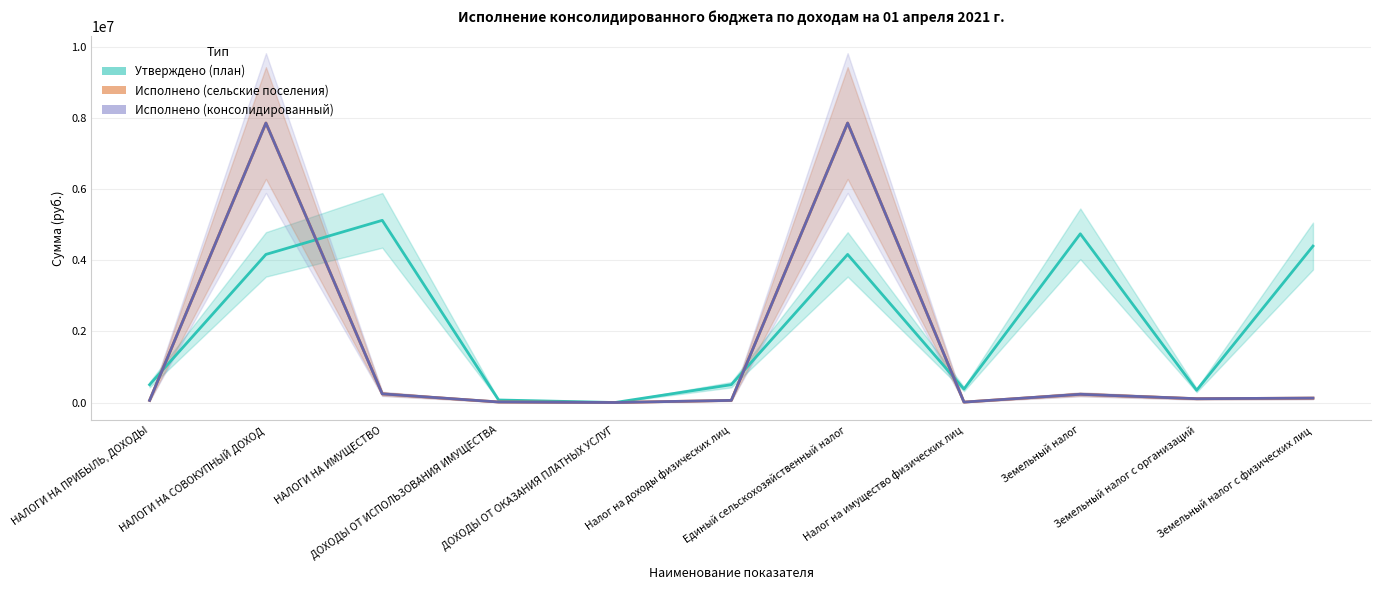

What is the label of the 10th point from the left?

Земельный налог с организаций